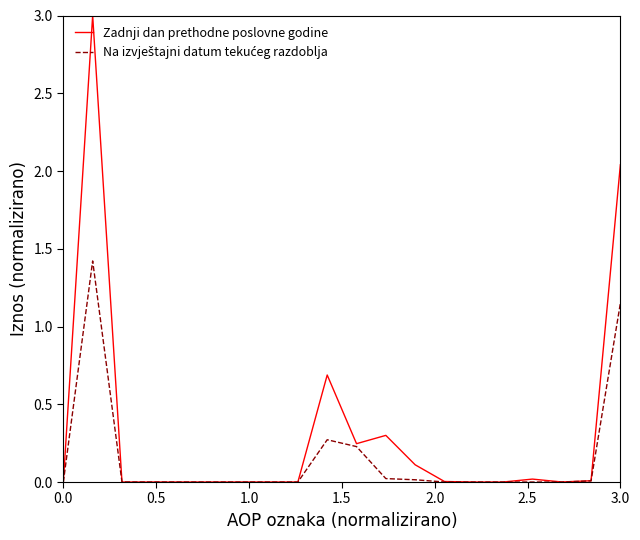

Which series has the largest total across all categories?

Zadnji dan prethodne poslovne godine